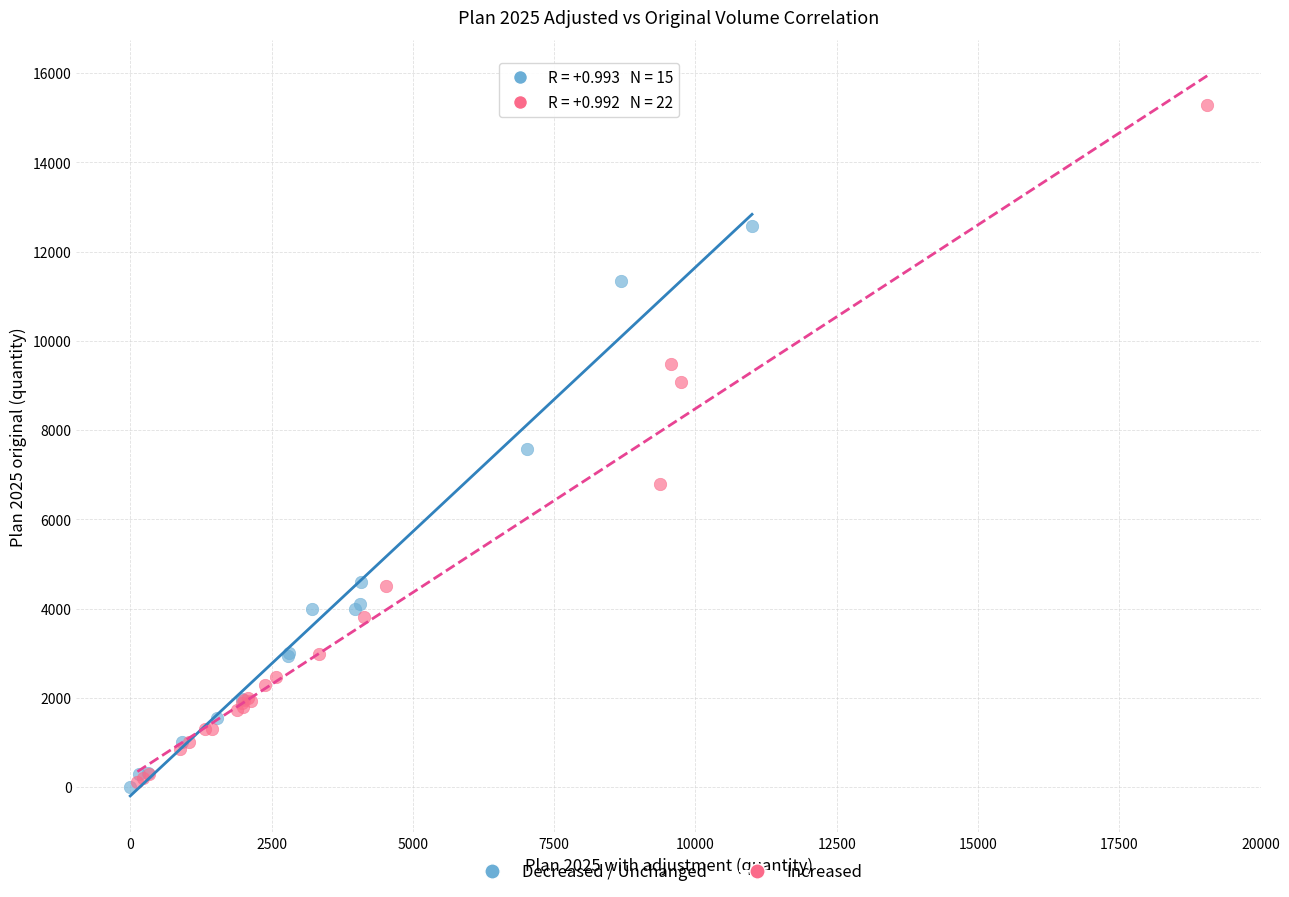

What are all the series names shown in the legend?

Decreased / Unchanged, Increased